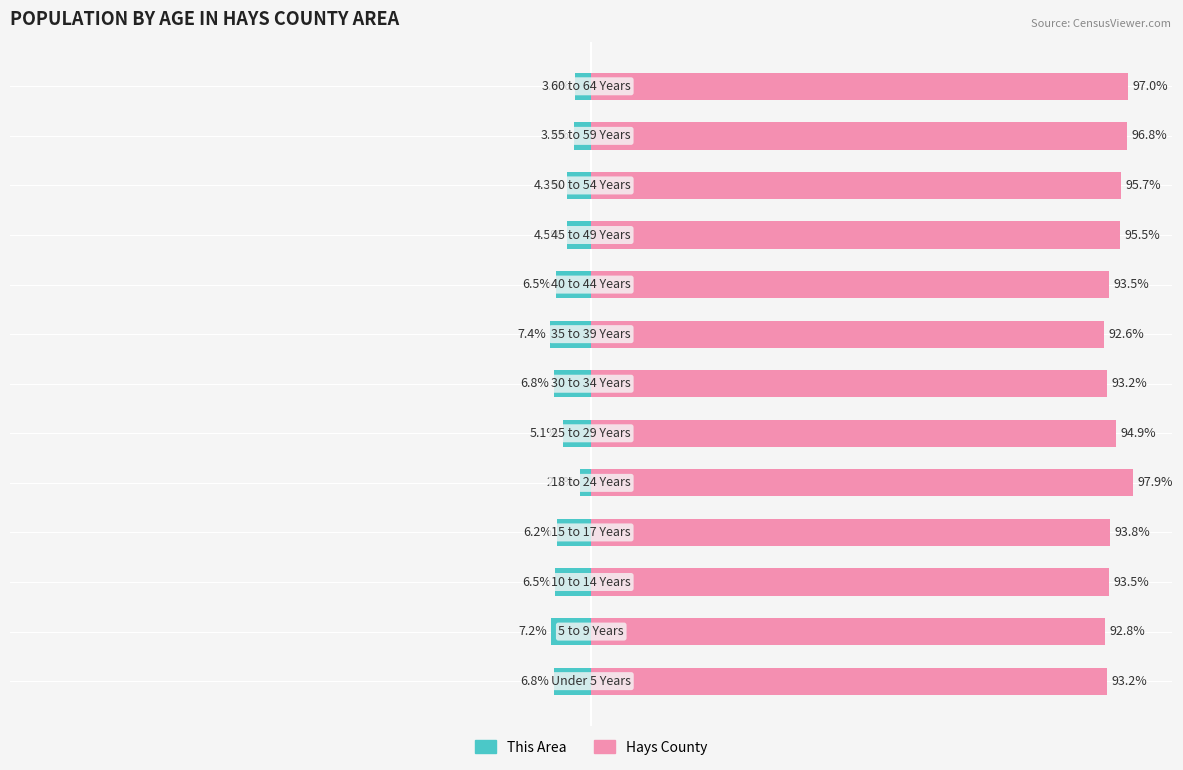

Reading left to right, extract all data points from this chart.

This Area: 0=-6.8	1=-7.2	2=-6.5	3=-6.2	4=-2.1	5=-5.1	6=-6.8	7=-7.4	8=-6.5	9=-4.5	10=-4.3	11=-3.2	12=-3.0
Hays County: 0=93.2	1=92.8	2=93.5	3=93.8	4=97.9	5=94.9	6=93.2	7=92.6	8=93.5	9=95.5	10=95.7	11=96.8	12=97.0